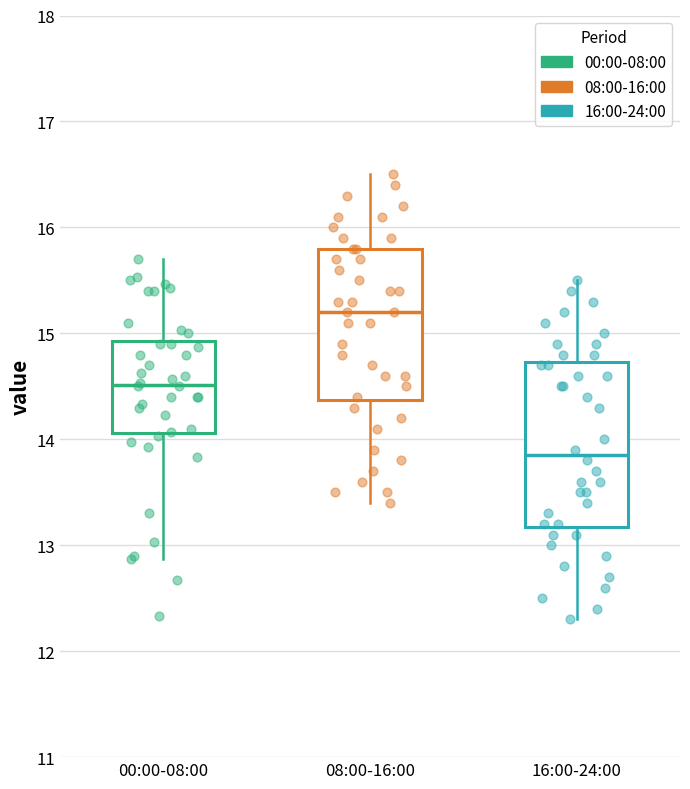

Which box is the tallest, from its lower edge to its upper edge?

16:00-24:00